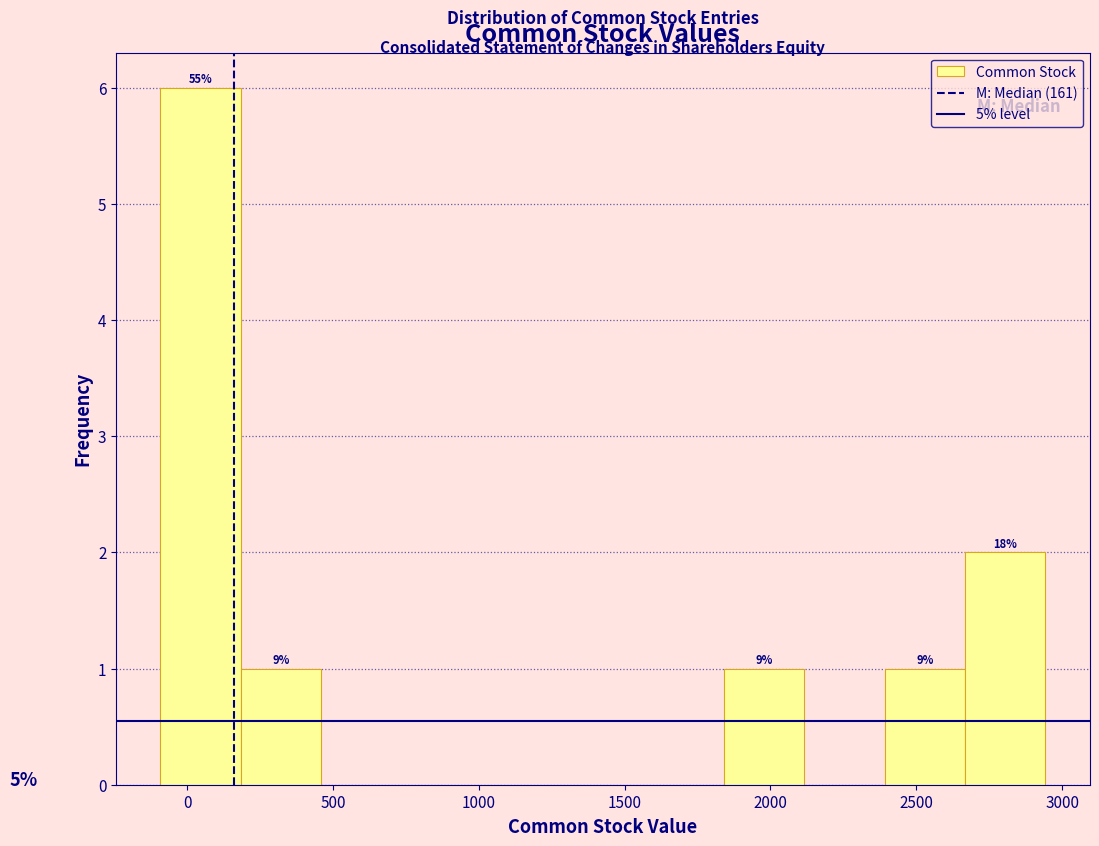

Which range on the x-axis has the tallest bar?

-100 to 200